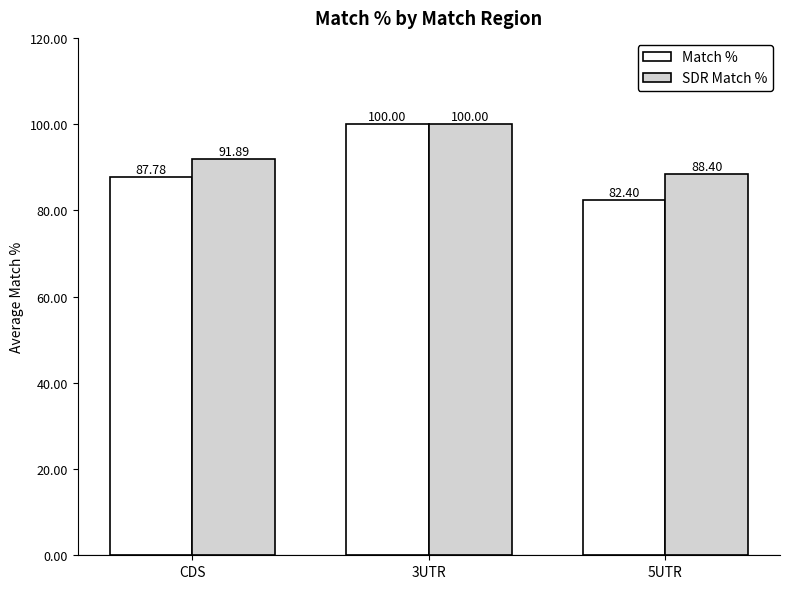

At which category is the sum across all series the highest?

3UTR